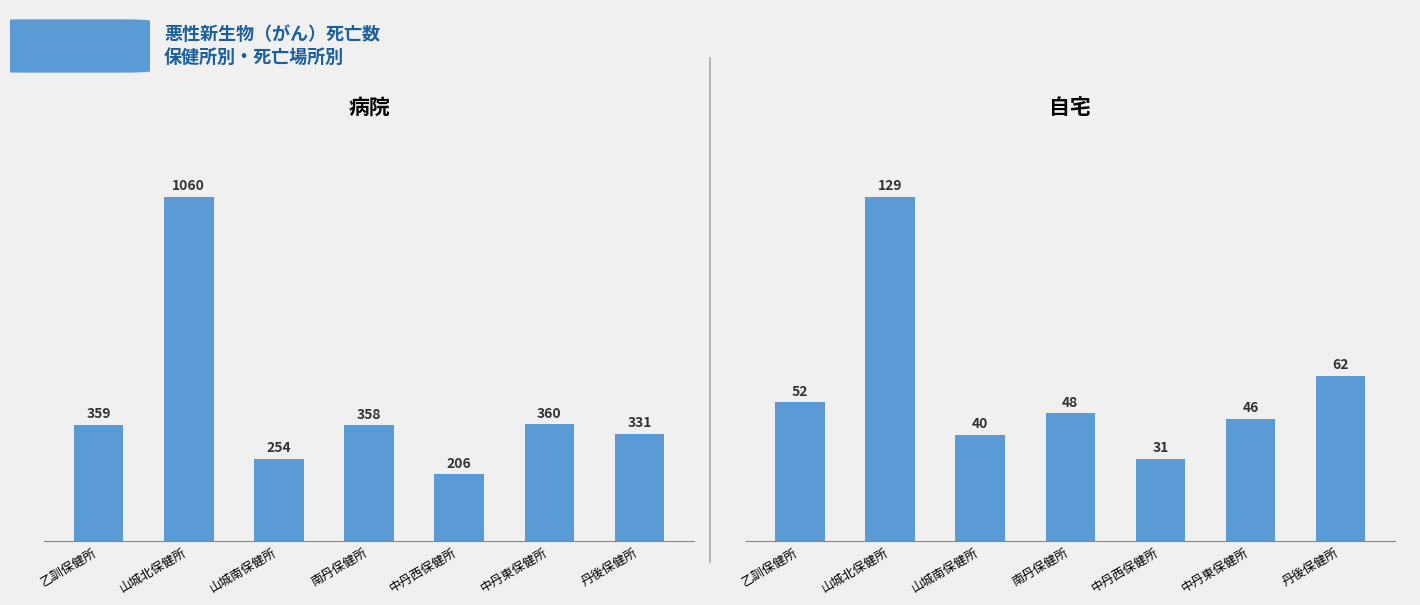

What are all the series names shown in the legend?

病院, 自宅